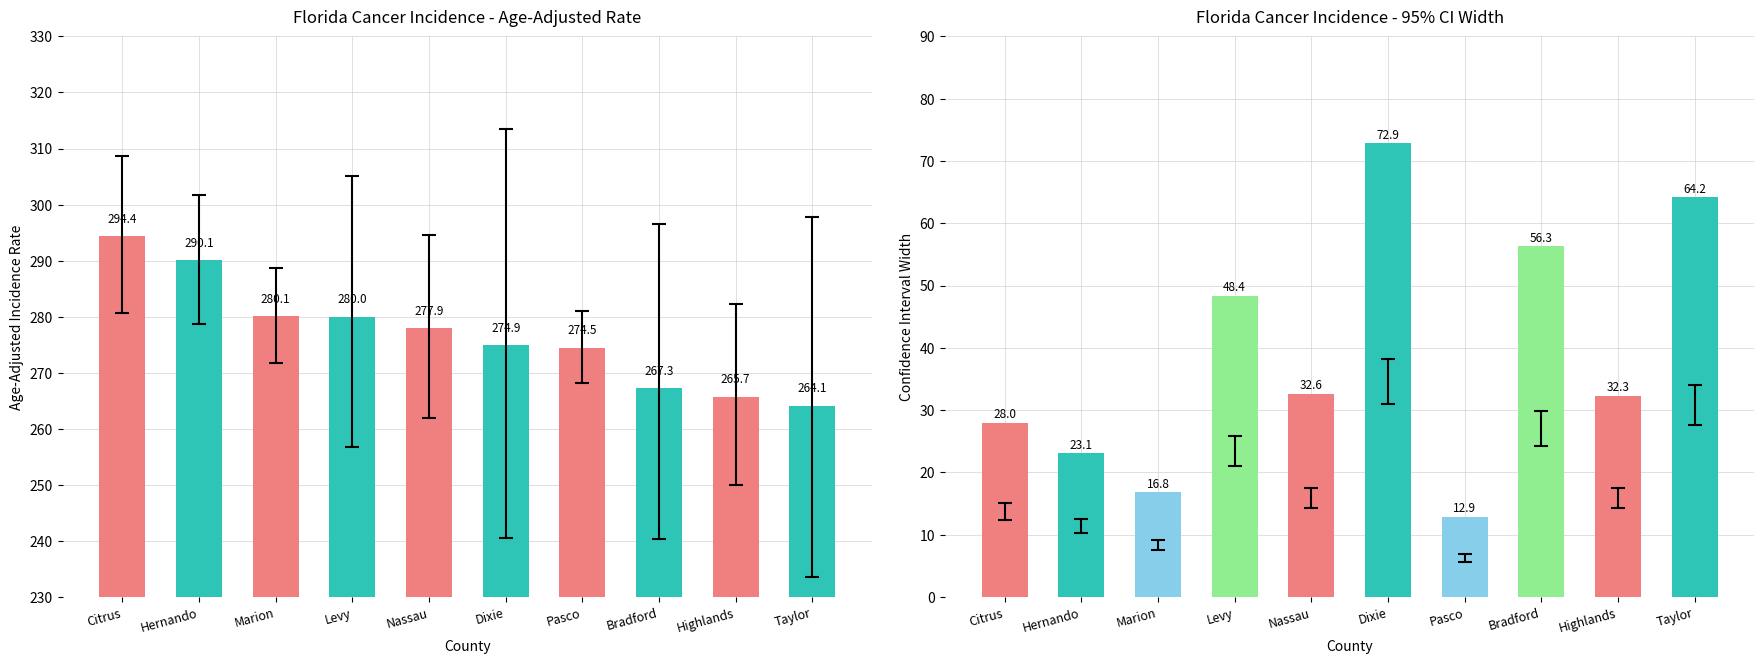

Reading right to left, list all the values displayed in this chart.

Age-Adjusted Rate: Taylor=264.1	Highlands=265.7	Bradford=267.3	Pasco=274.5	Dixie=274.9	Nassau=277.9	Levy=280.0	Marion=280.1	Hernando=290.1	Citrus=294.4
CI Width: Taylor=64.2	Highlands=32.3	Bradford=56.3	Pasco=12.9	Dixie=72.9	Nassau=32.6	Levy=48.4	Marion=16.8	Hernando=23.1	Citrus=28.0